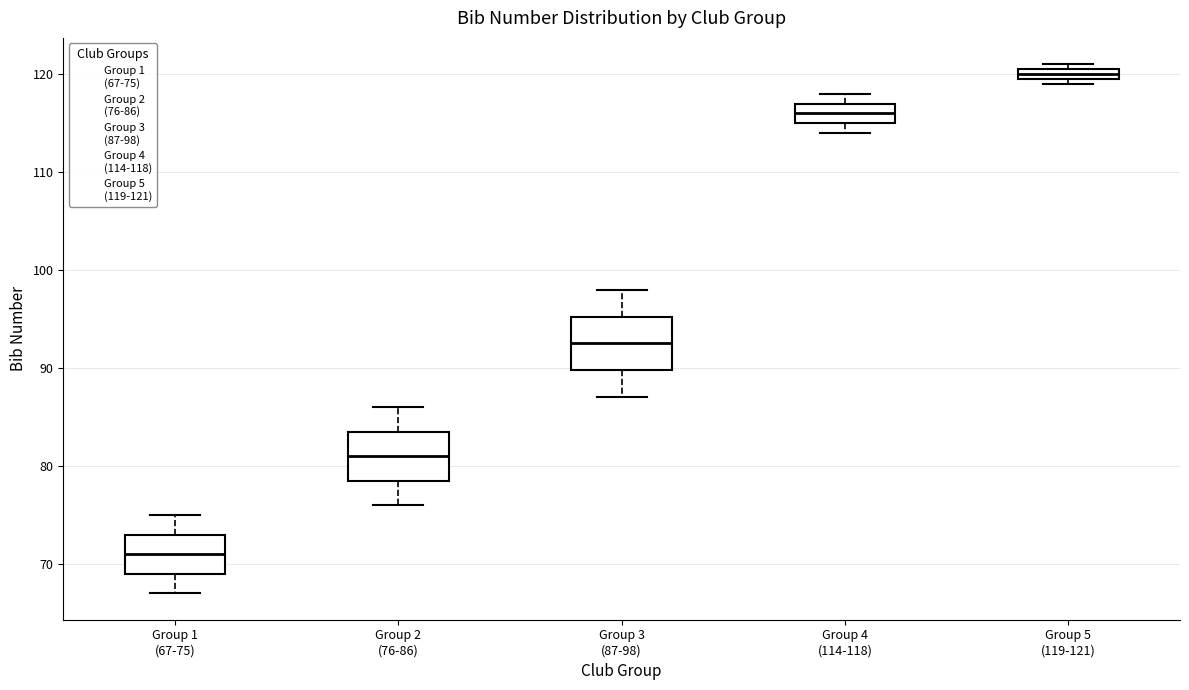

Where does the lower whisker of the box for Group 1 (67-75) end on the y-axis? The values are not printed on the chart, so give them approximately, as read against the axis.

67